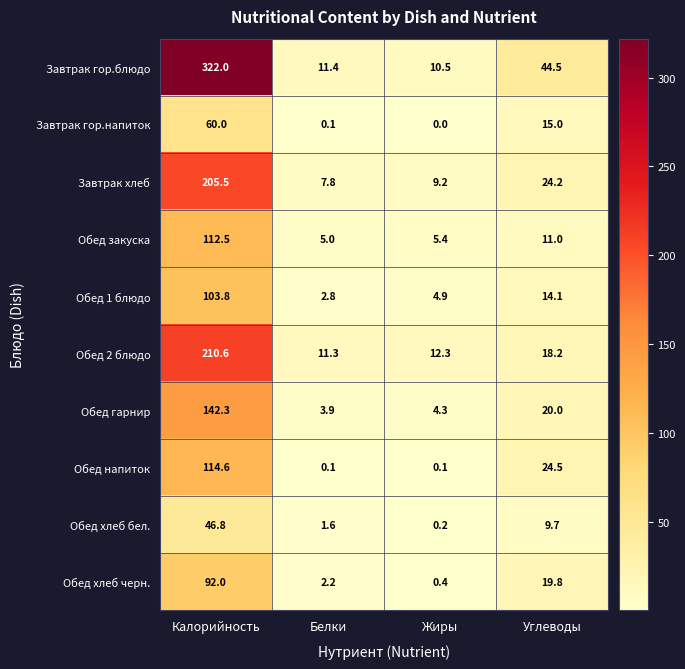

What is the sum of the Обед хлеб бел. values at Белки and Углеводы?

11.3